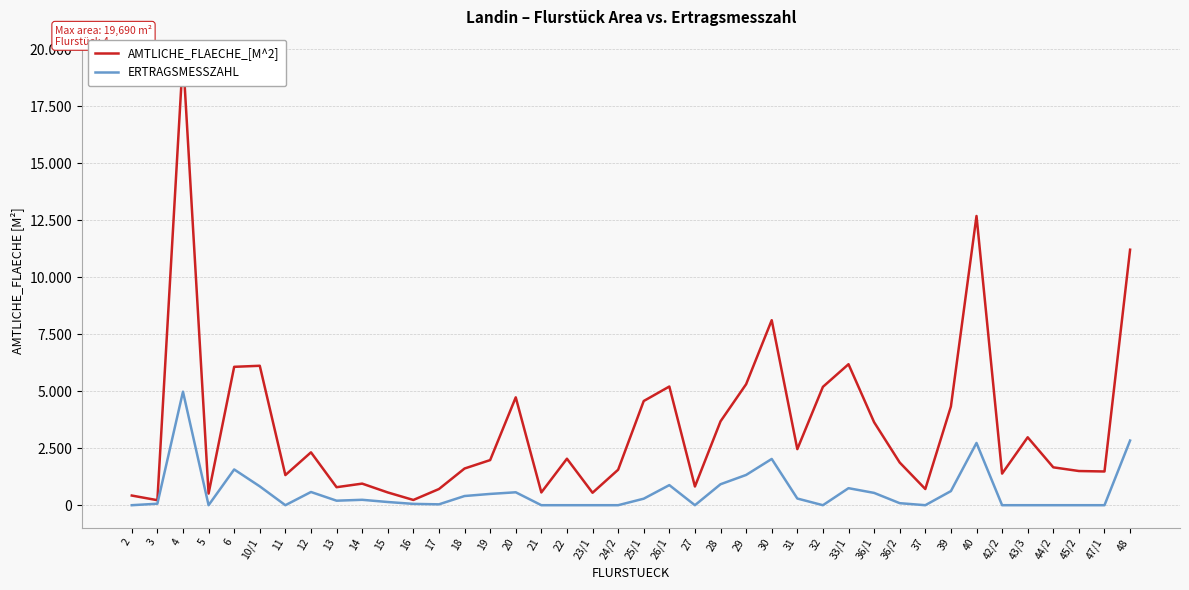

What is the maximum value shown in the chart?

19690